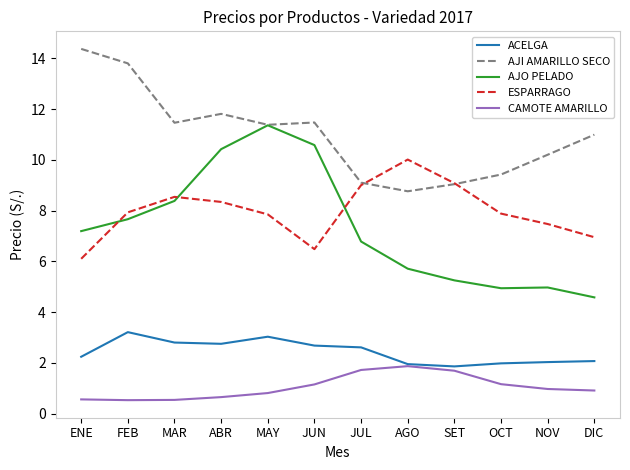

True or false: AJI AMARILLO SECO and ACELGA intersect in this chart.

False